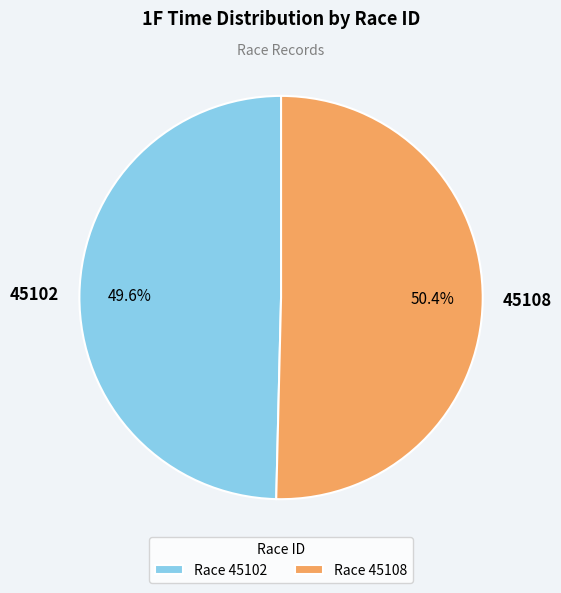

Which category has the smallest portion of the pie?

45102